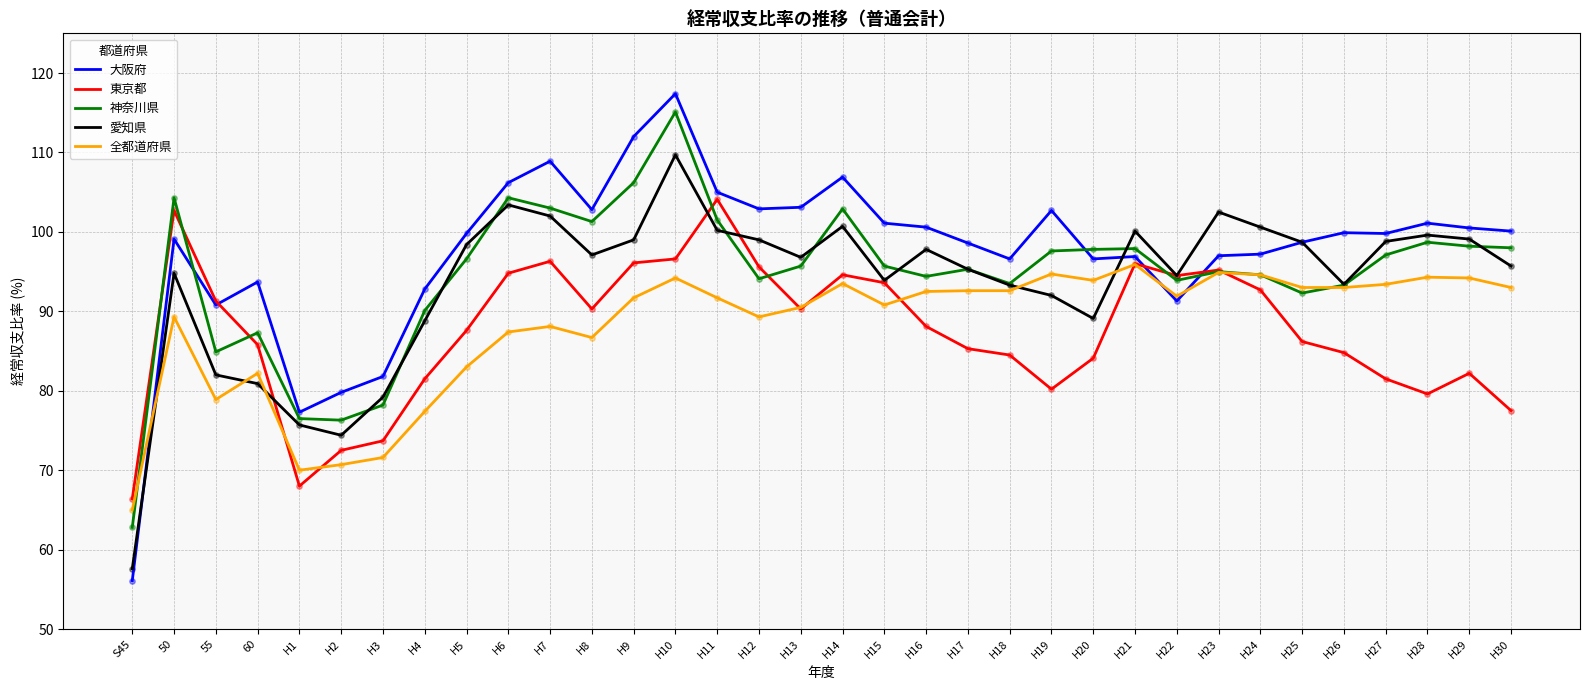

Which series has the largest total across all categories?

大阪府